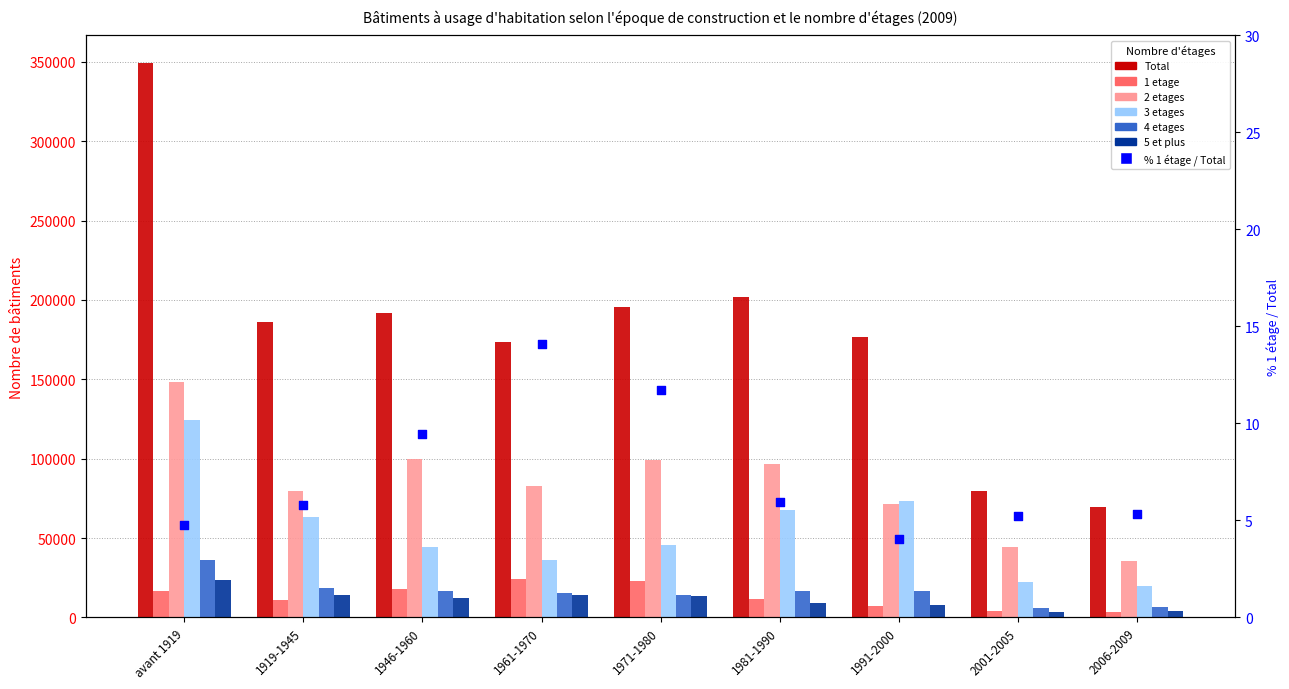

Which series has the largest total across all categories?

Total